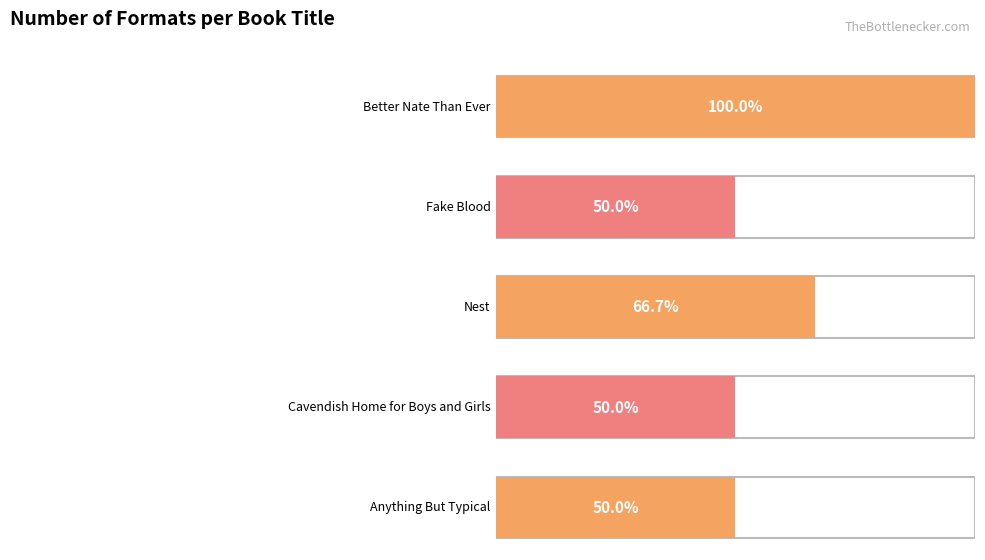

What is the label of the 2nd bar from the right?

Cavendish Home for Boys and Girls